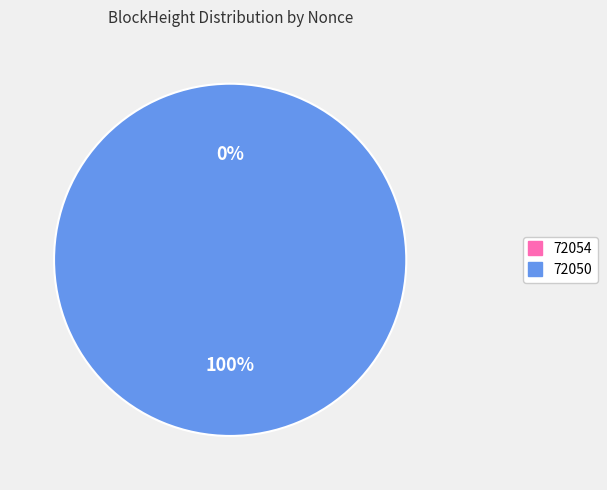

Rank the categories by value from highest to lowest.

72050, 72054